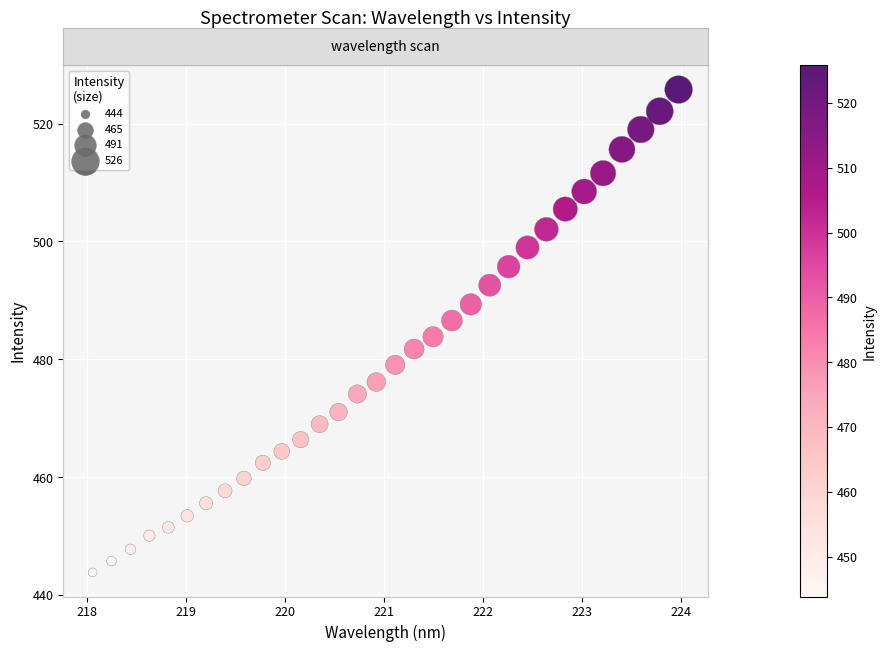

What is the range of Y values (max minus min)?

81.9